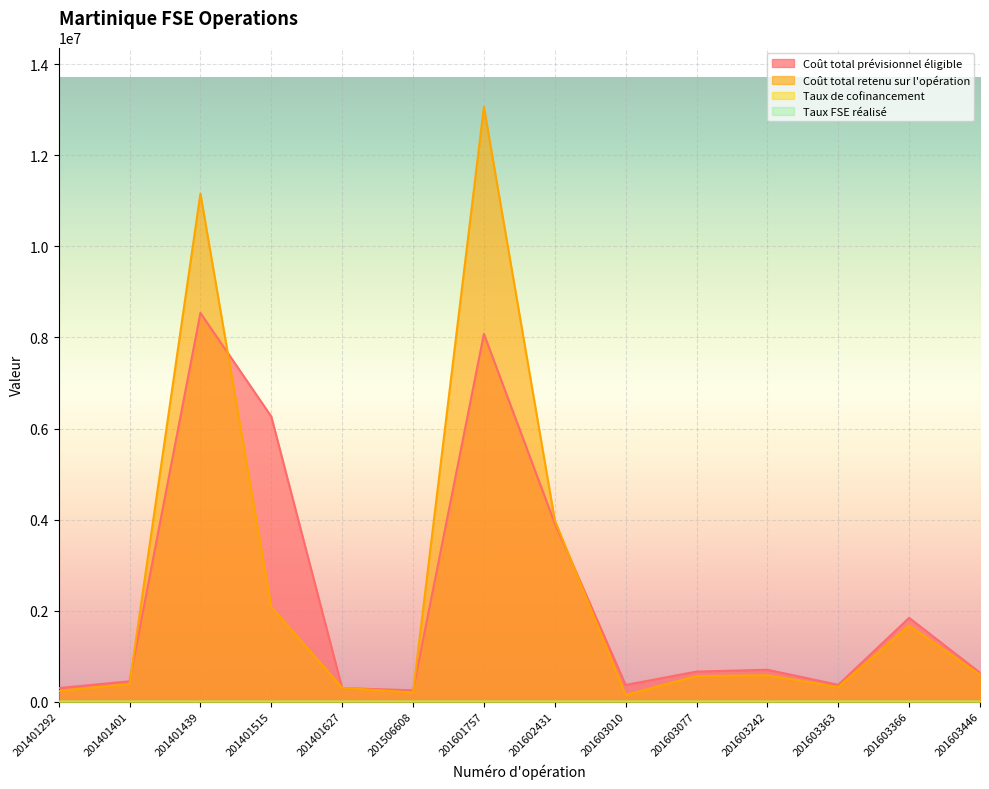

The Coût total prévisionnel éligible series shows 661725.1 at 201603077. True or false?

True